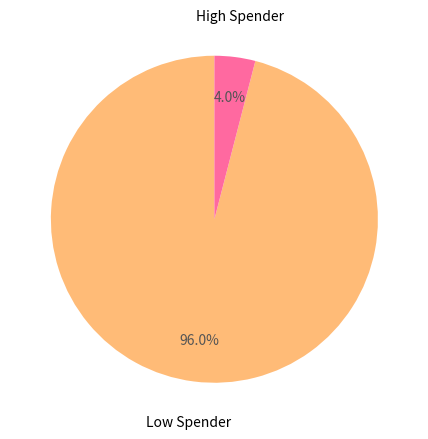

Is there any slice that represents more than half of the pie?

Yes